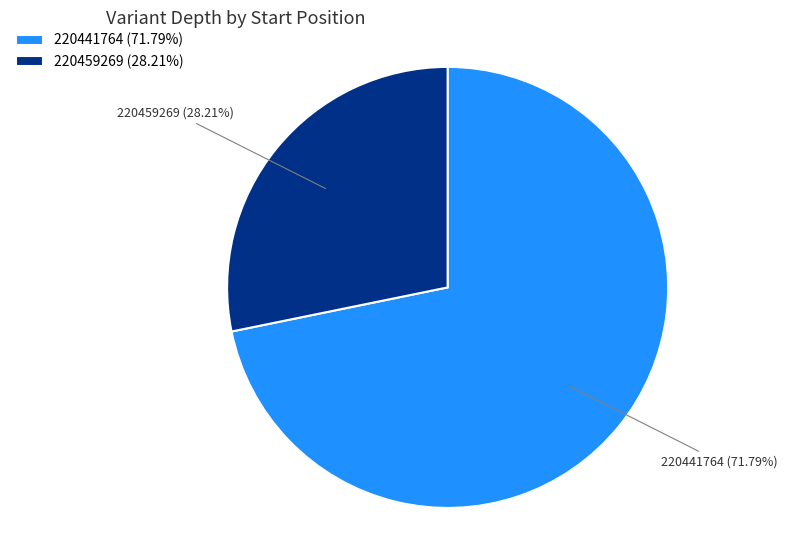

Do 220459269 and 220441764 together represent more than half of the pie?

Yes